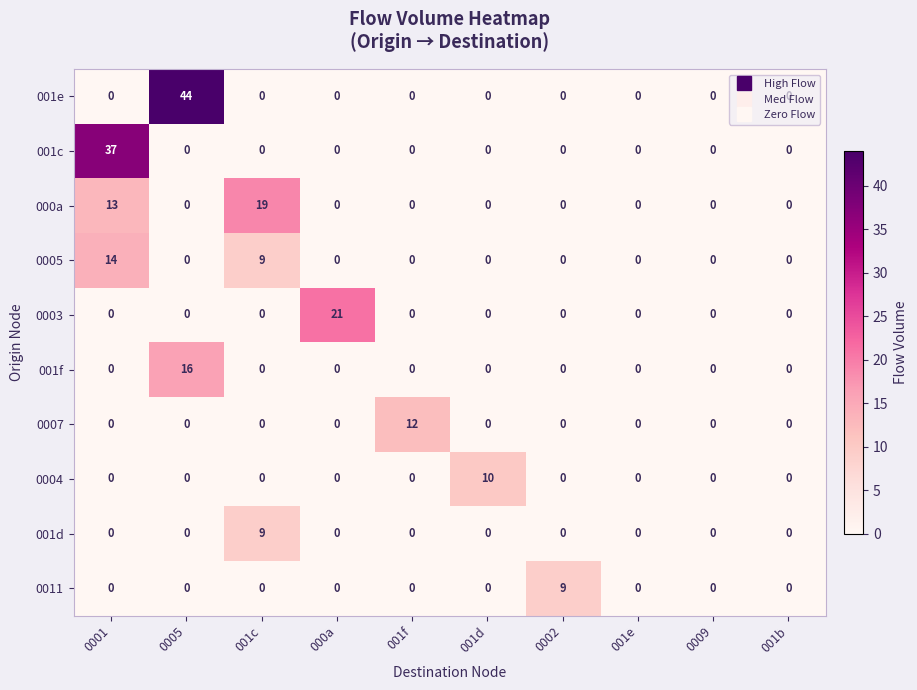

What is the difference between the maximum and minimum values in the 0011 series?

9